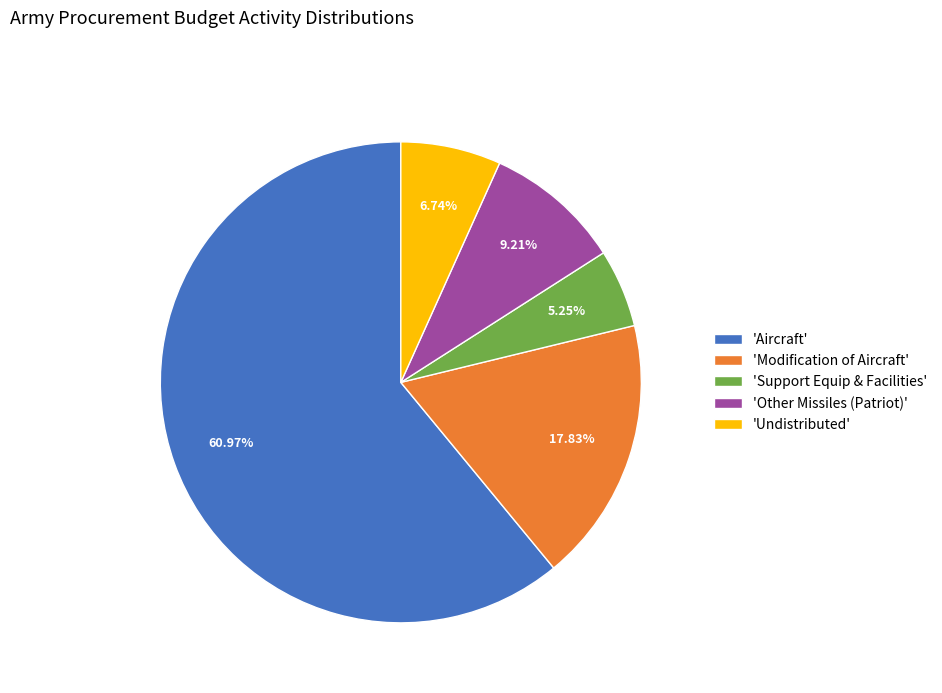

Is there a majority slice in this chart?

Yes